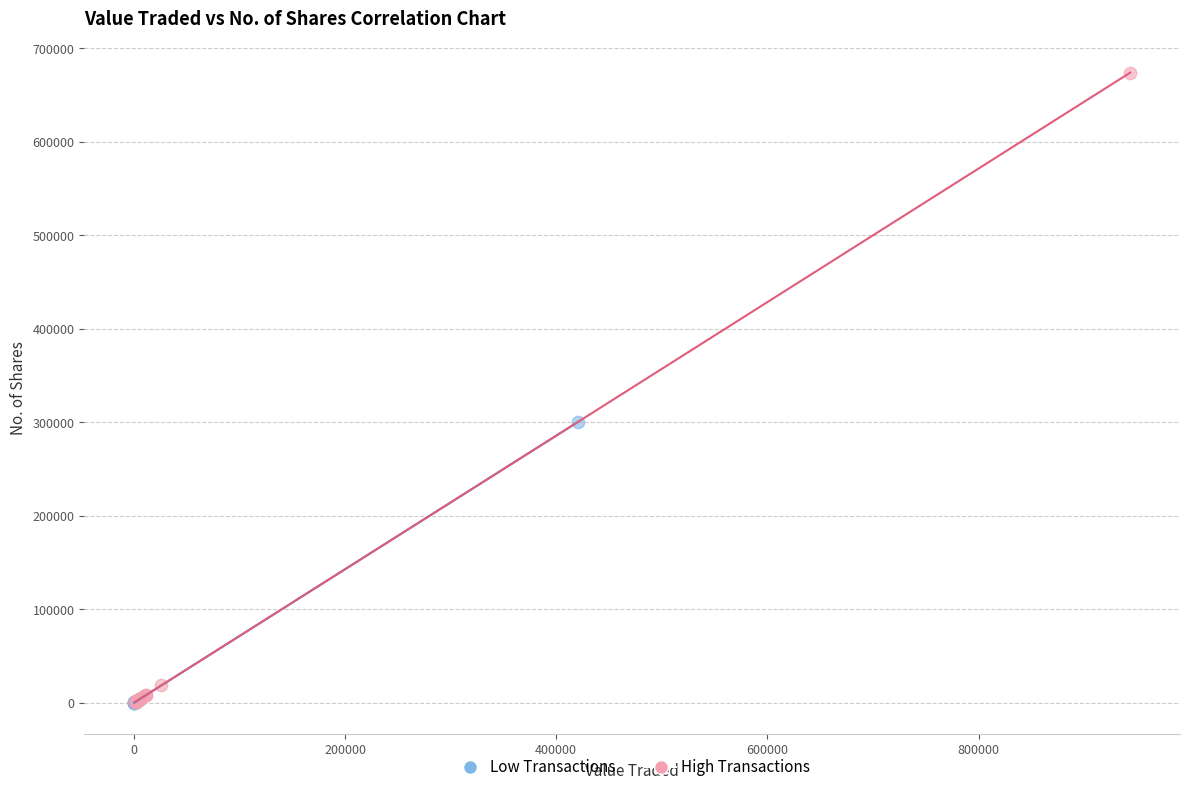

Which series has the widest spread of Y values?

High Transactions